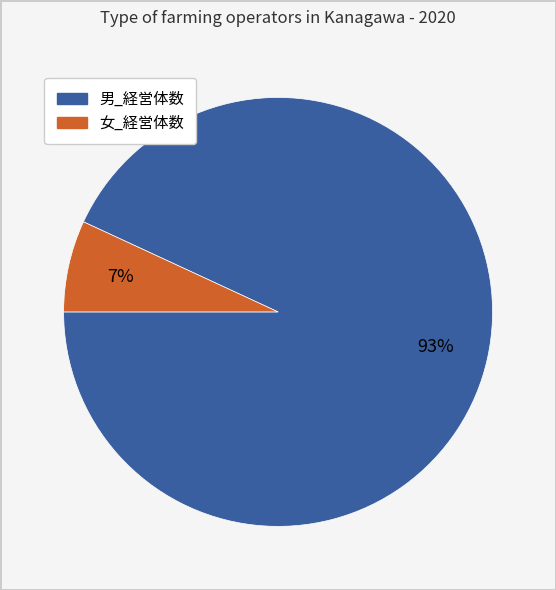

How many segments does this pie chart have?

2